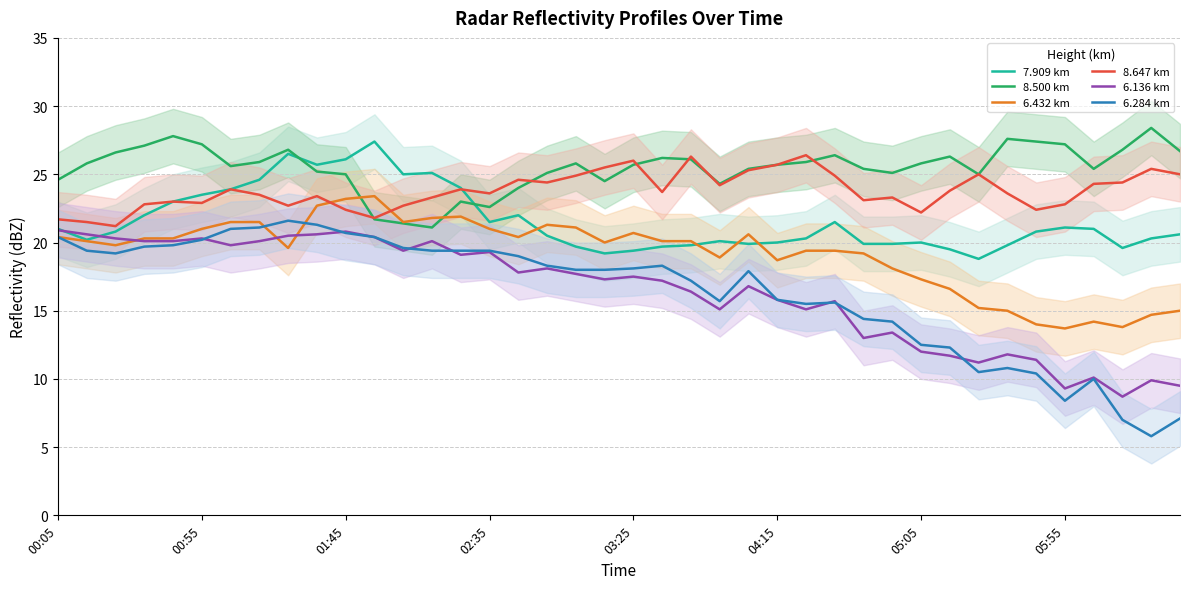

How many distinct data groups are displayed?

6